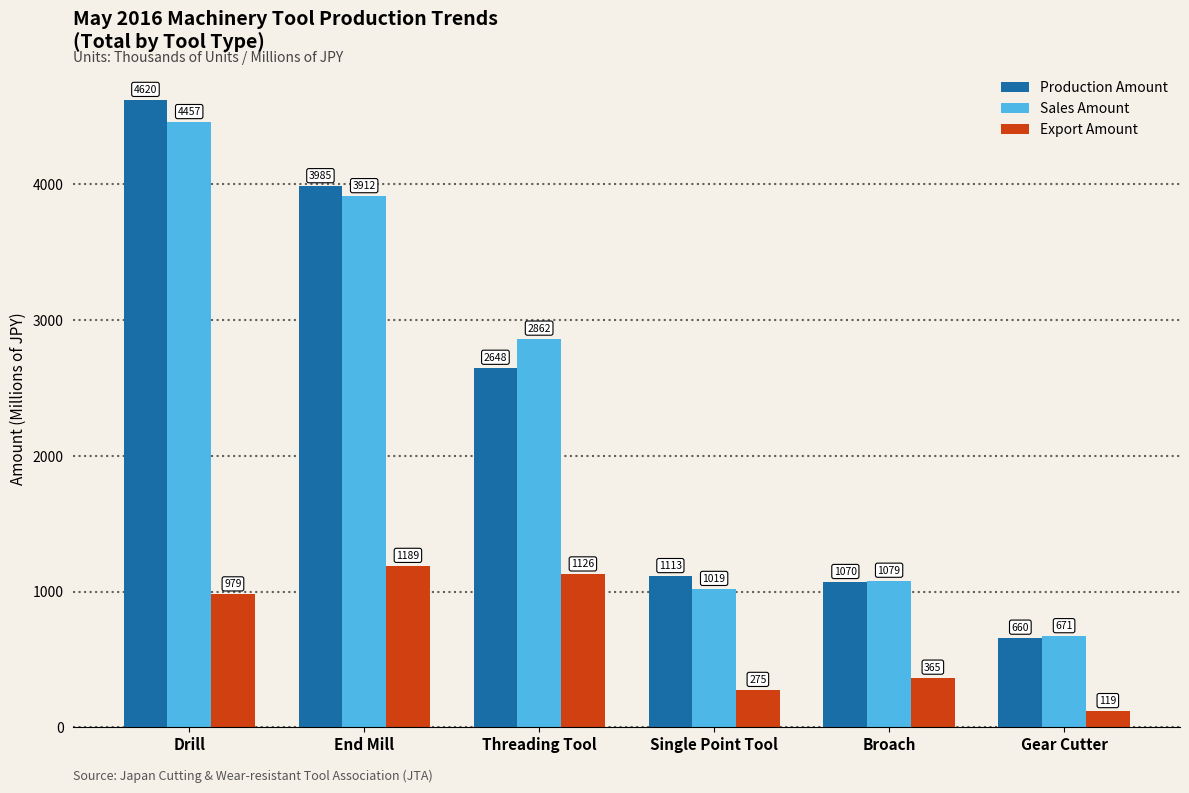

Which category has the highest value across all series?

Drill